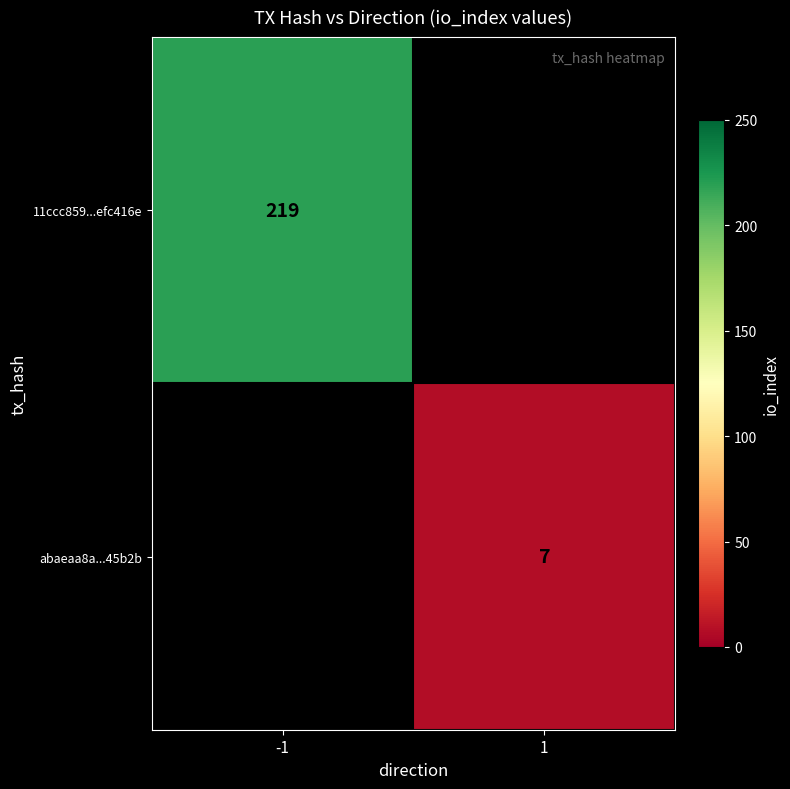

The 11ccc859...efc416e series shows 321 at -1. True or false?

False